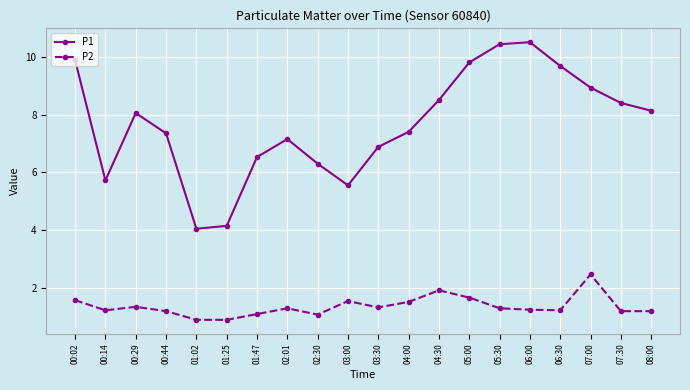

Which series changed the most between 01:02 and 01:47?

P1